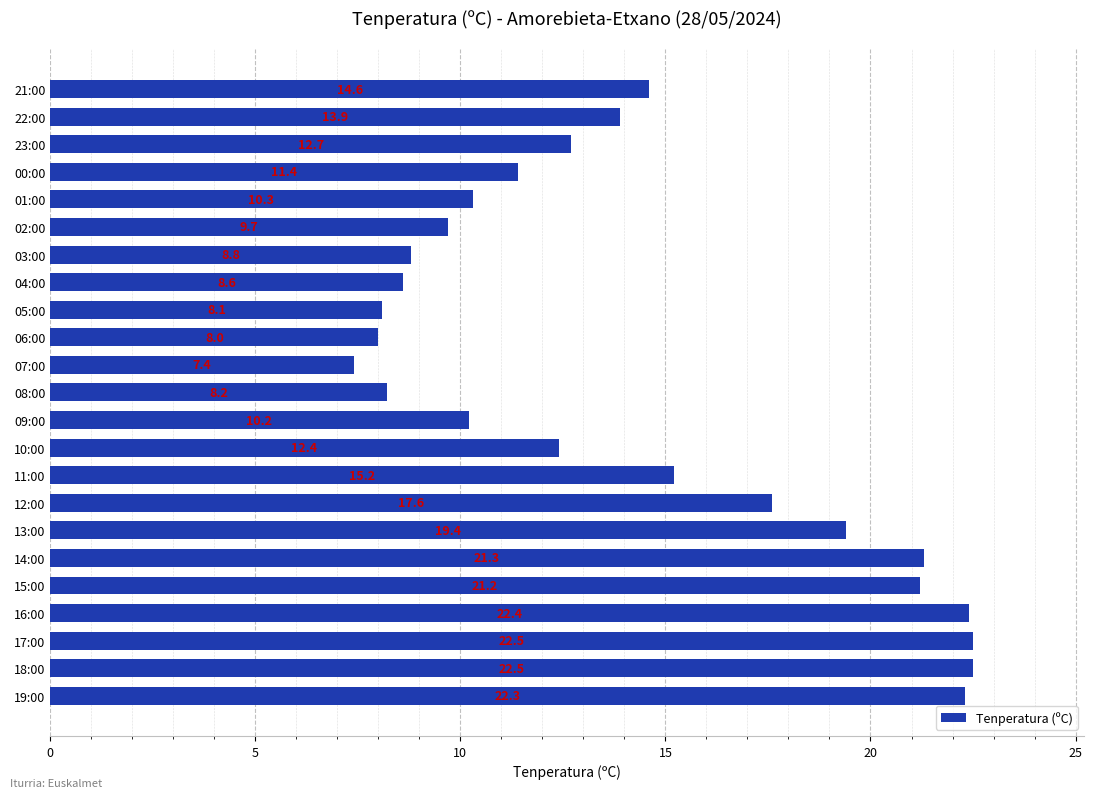

What is the difference between the second highest and minimum values?

15.1